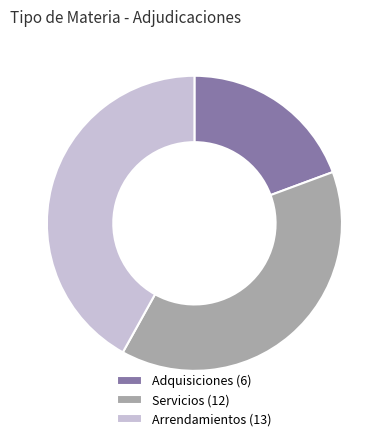

Between Adquisiciones (6) and Arrendamientos (13), which is larger?

Arrendamientos (13)